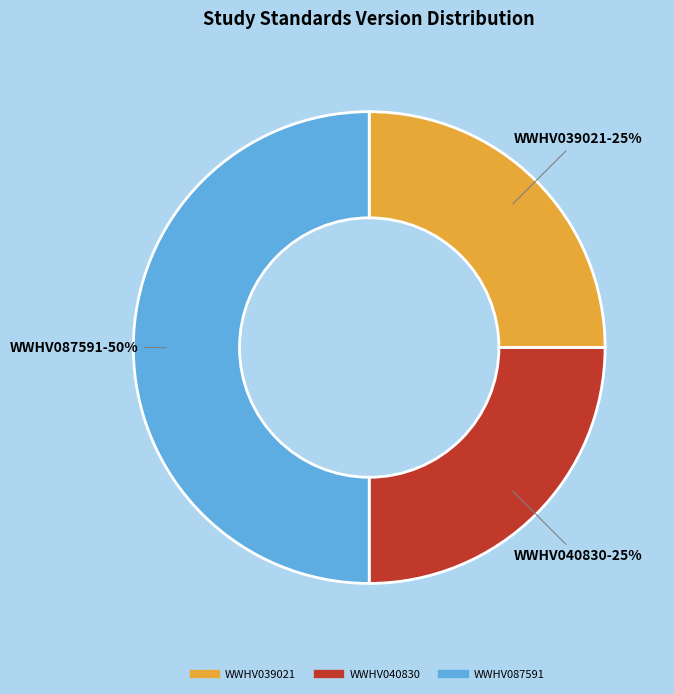

To the nearest percent, what is the average slice percentage?

33%